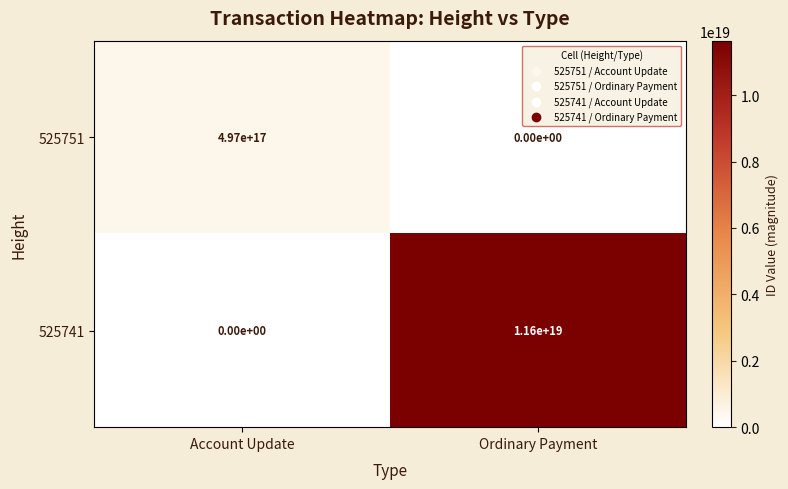

At which label is 525751 closest to 248500000000000000?

Account Update